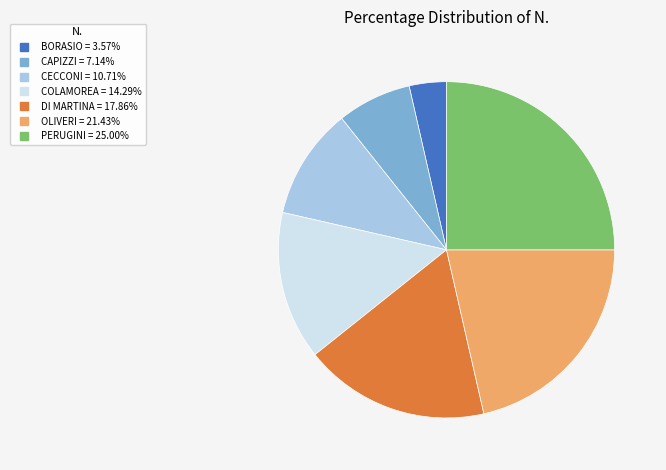

Do BORASIO and PERUGINI together represent more than half of the pie?

No